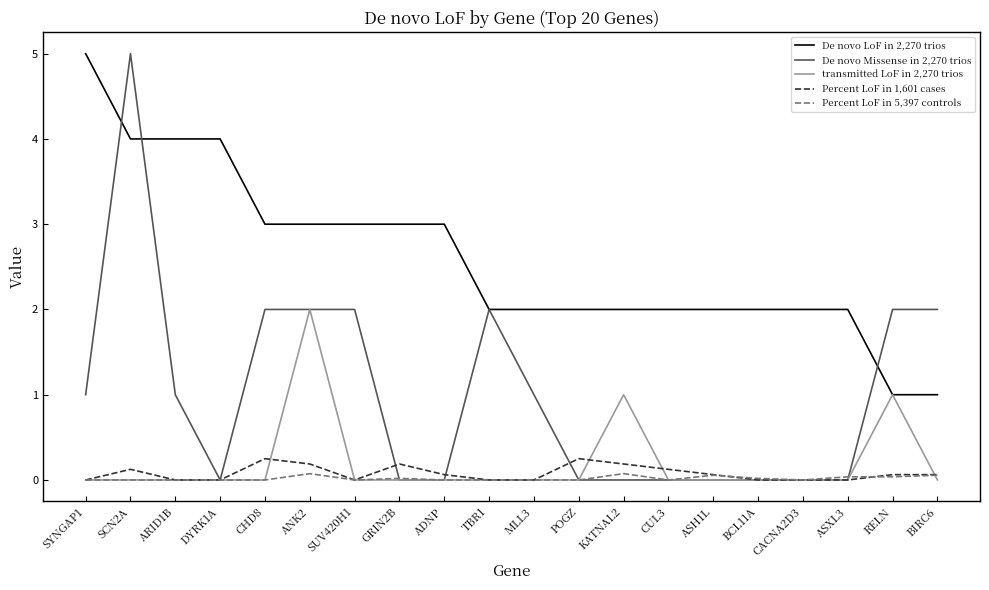

Which series has the widest spread of values?

De novo Missense in 2,270 trios